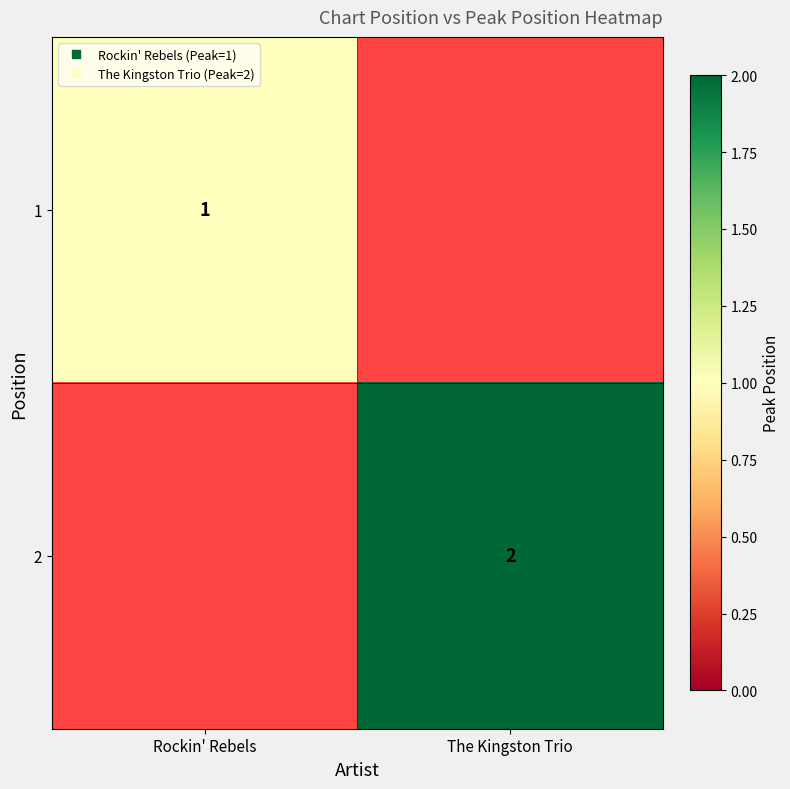

How many data points in 2 are less than 2?

1